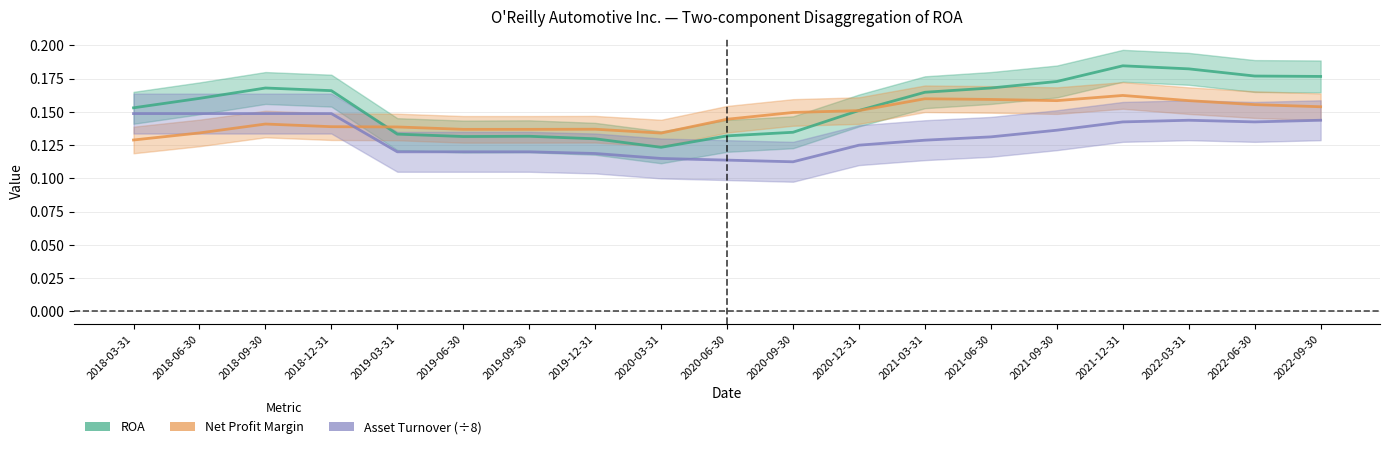

What are all the series names shown in the legend?

ROA, Net Profit Margin, Asset Turnover (÷8)